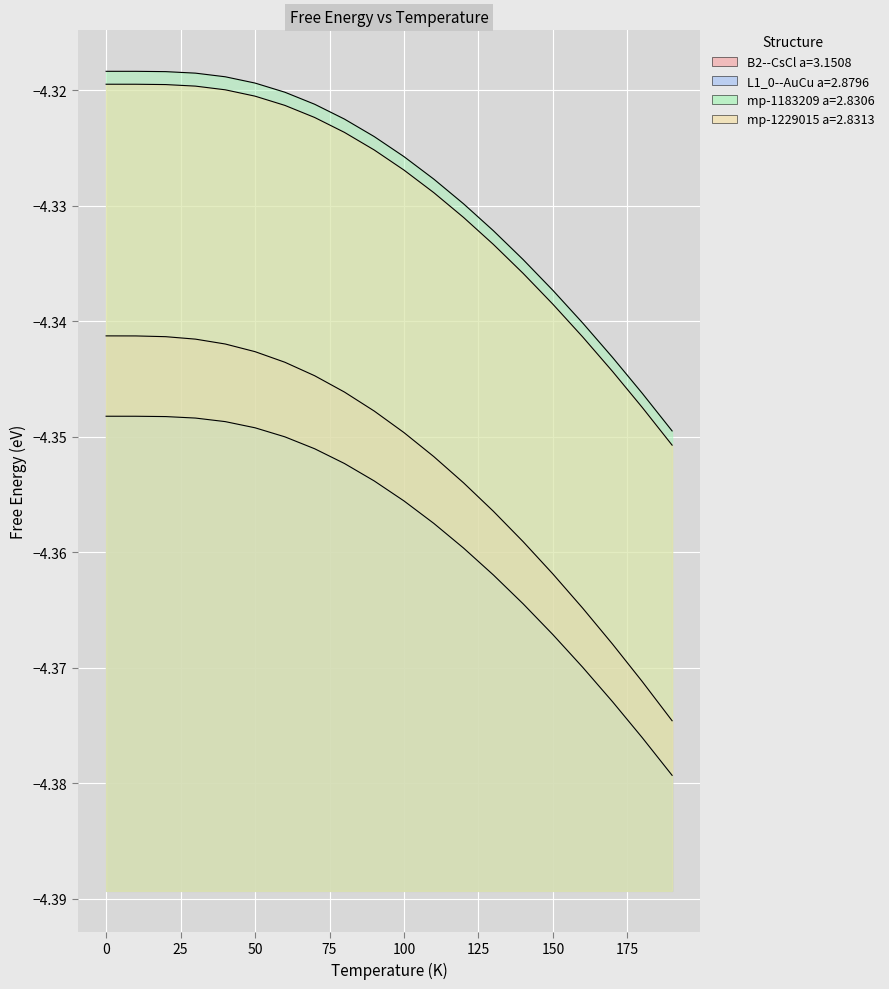

At which label does L1_0--AuCu a=2.8796 reach its minimum?

190